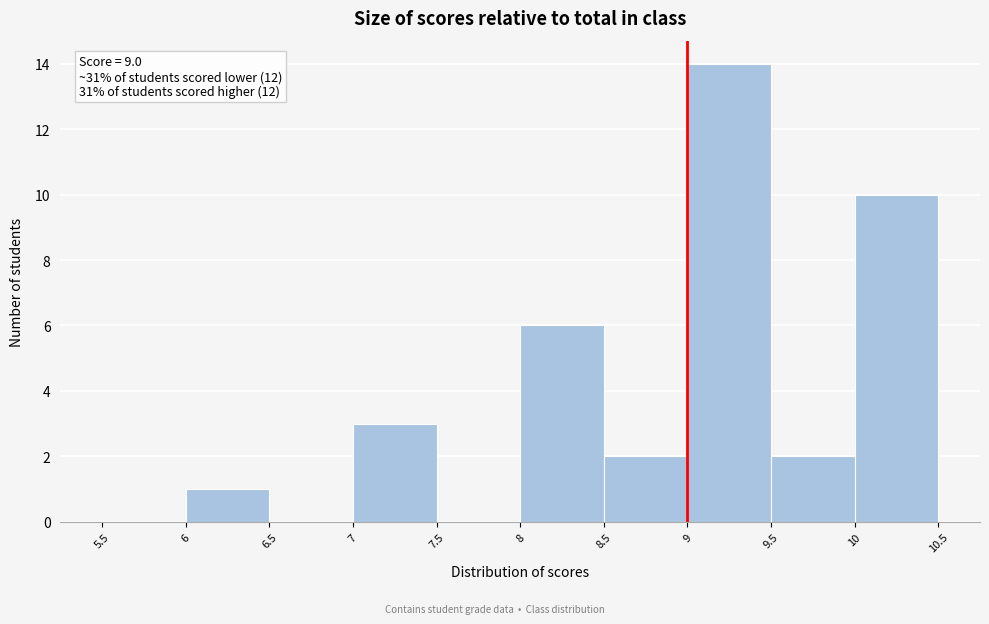

Which range on the x-axis has the tallest bar?

9 to 9.5